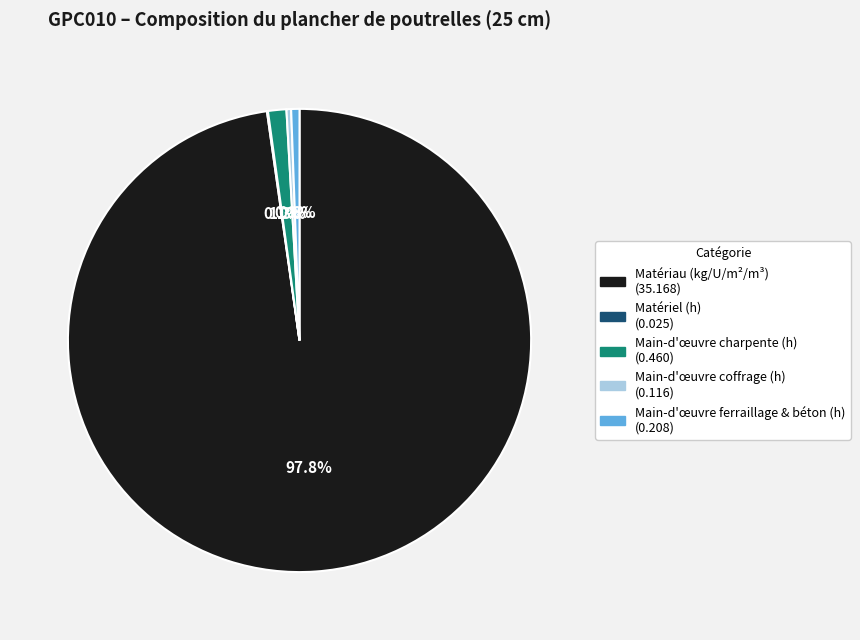

Is there any slice that represents more than half of the pie?

Yes